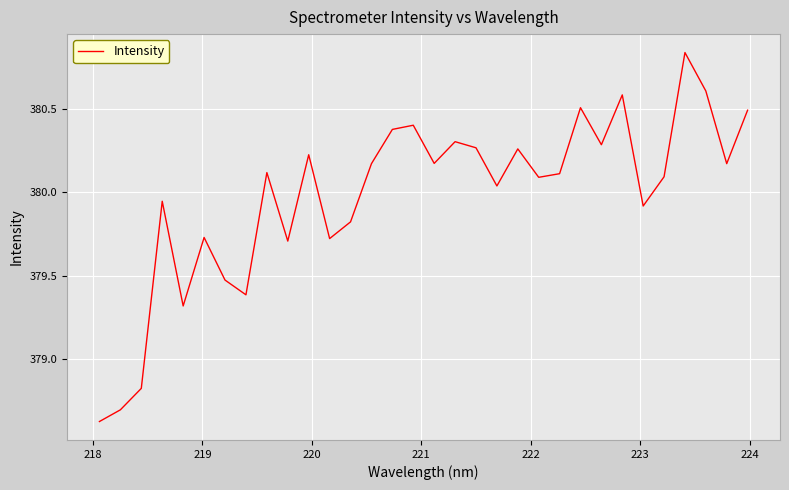

What is the difference between the maximum and minimum values?

2.2